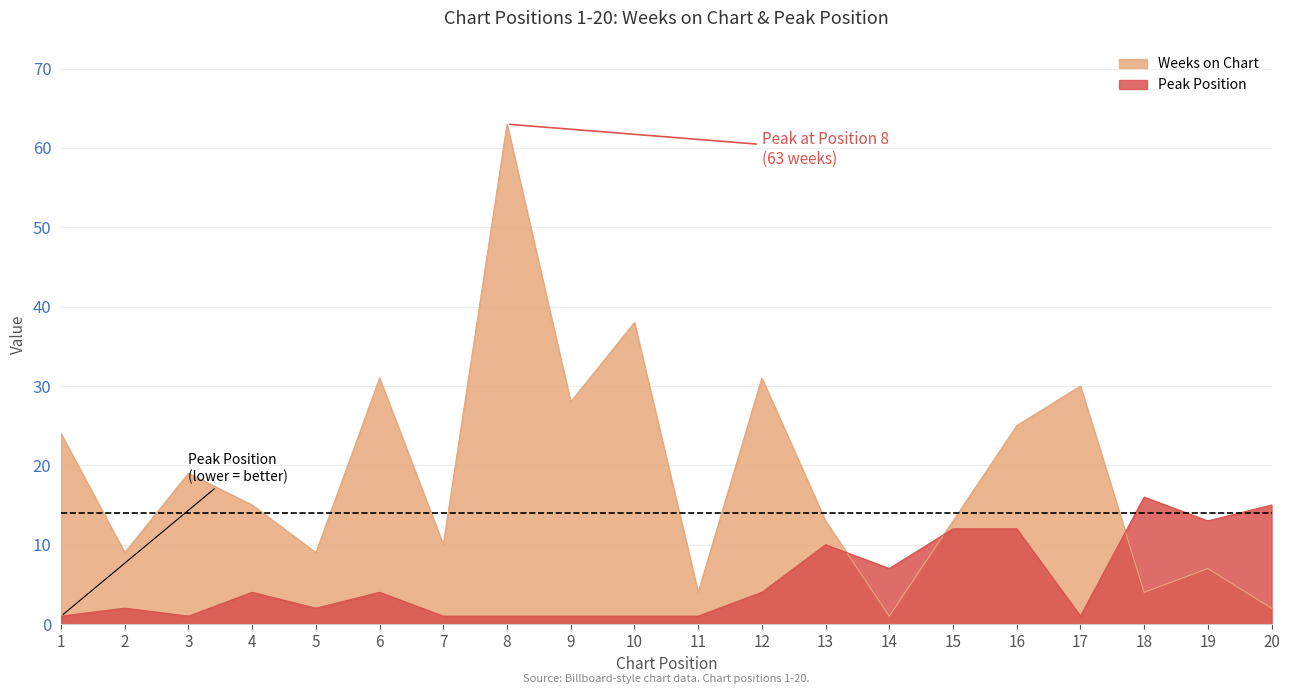

Which series has the largest range (max minus min)?

Weeks on Chart